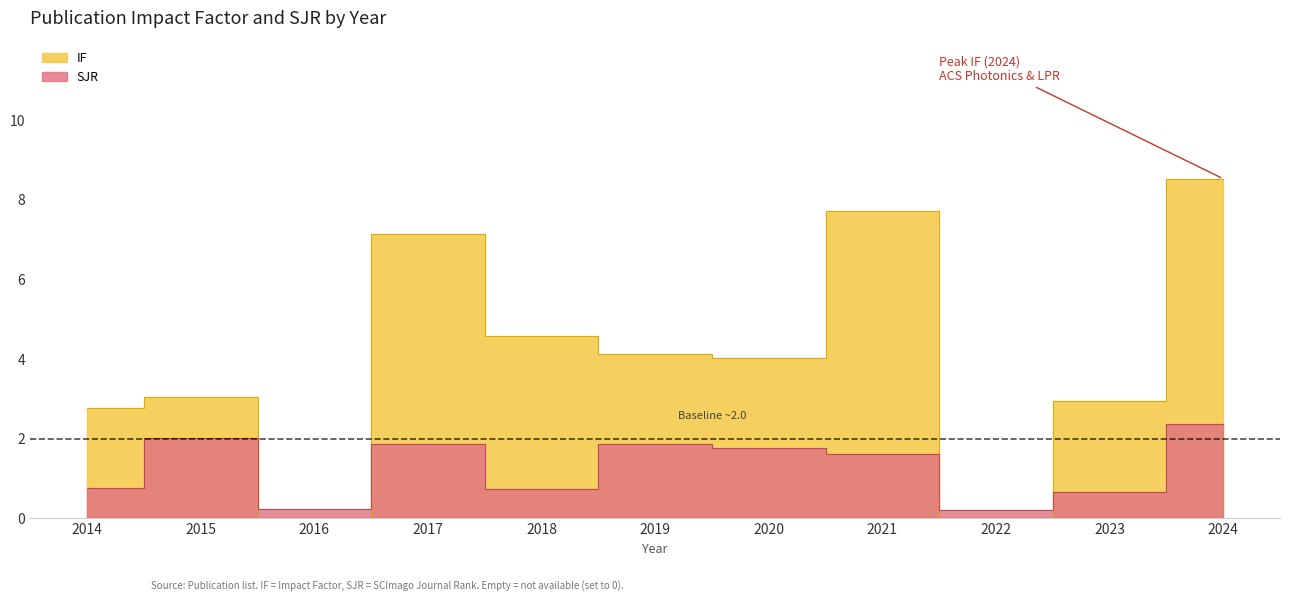

Does the chart have visible grid lines?

No